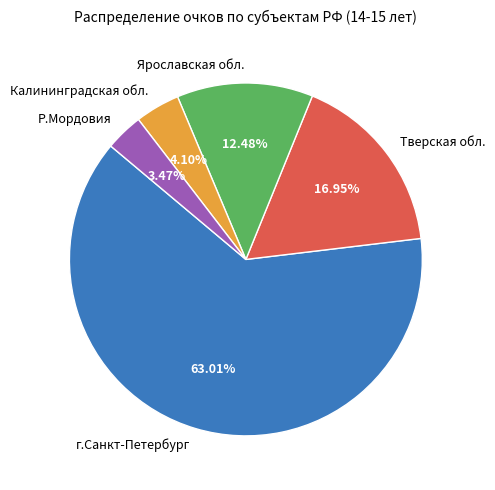

Do Тверская обл. and Калининградская обл. together represent more than half of the pie?

No